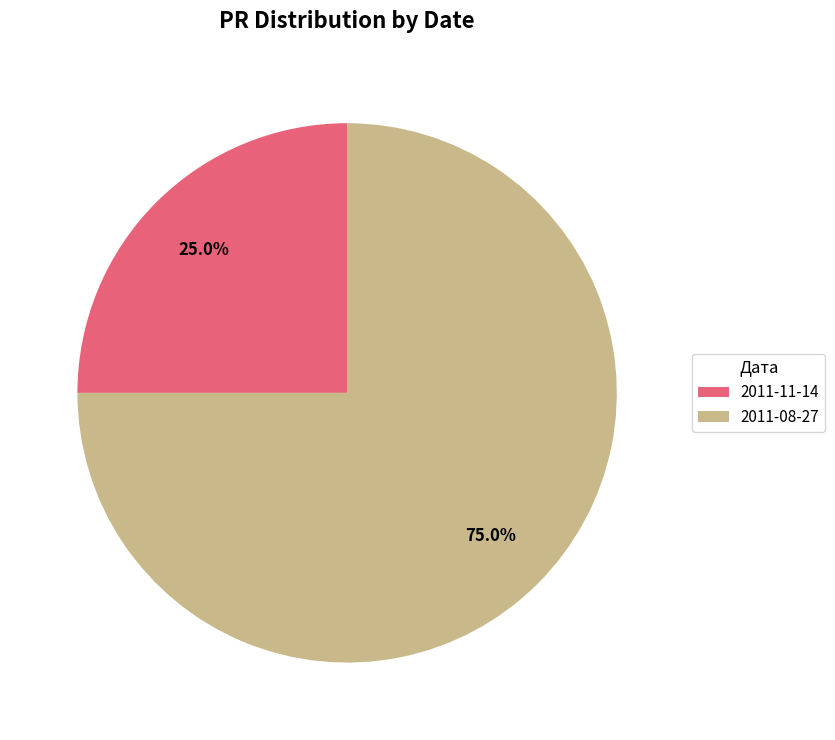

Does 2011-08-27 represent more than half of the total?

Yes